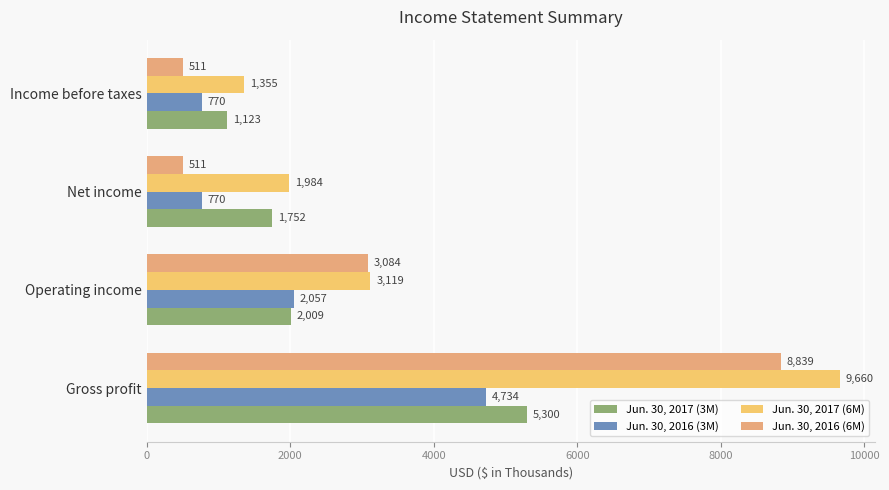

What is the sum of all Jun. 30, 2016 (3M) values?

8331